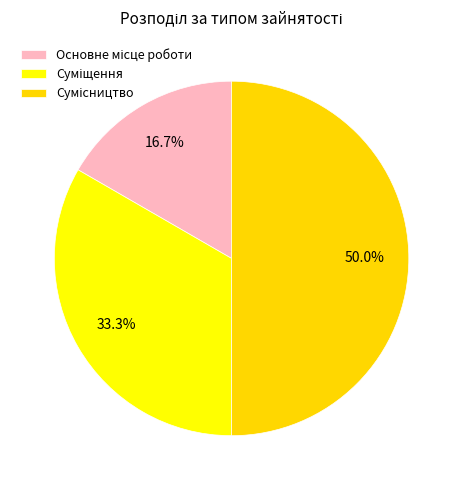

How many slices are in this pie chart?

3